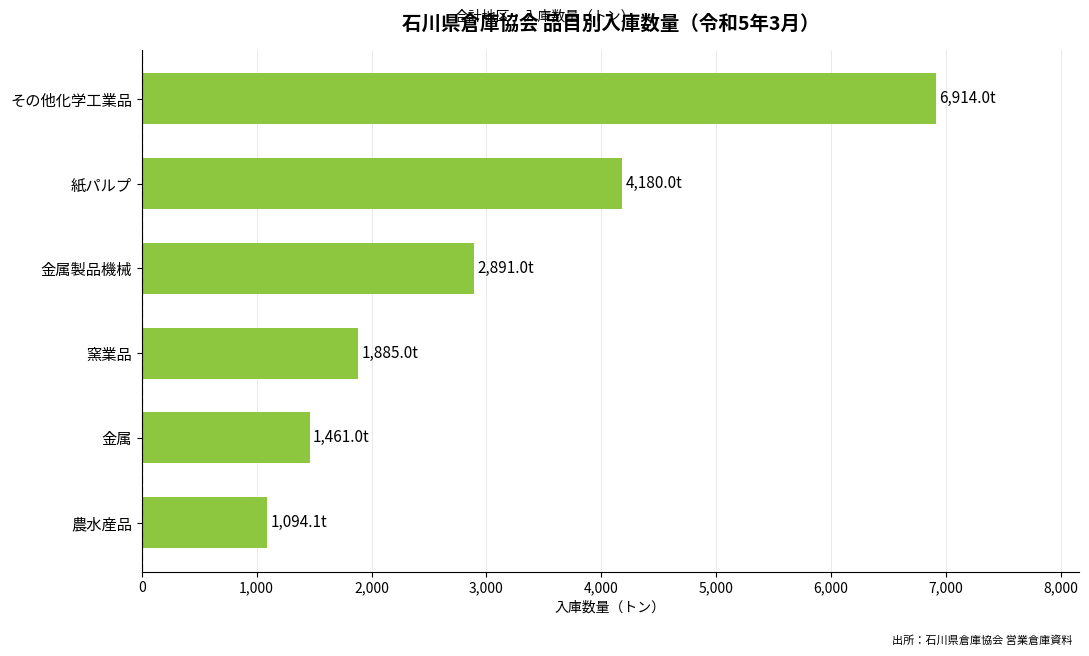

What is the change in value from 金属 to 金属製品機械?

+1430.0